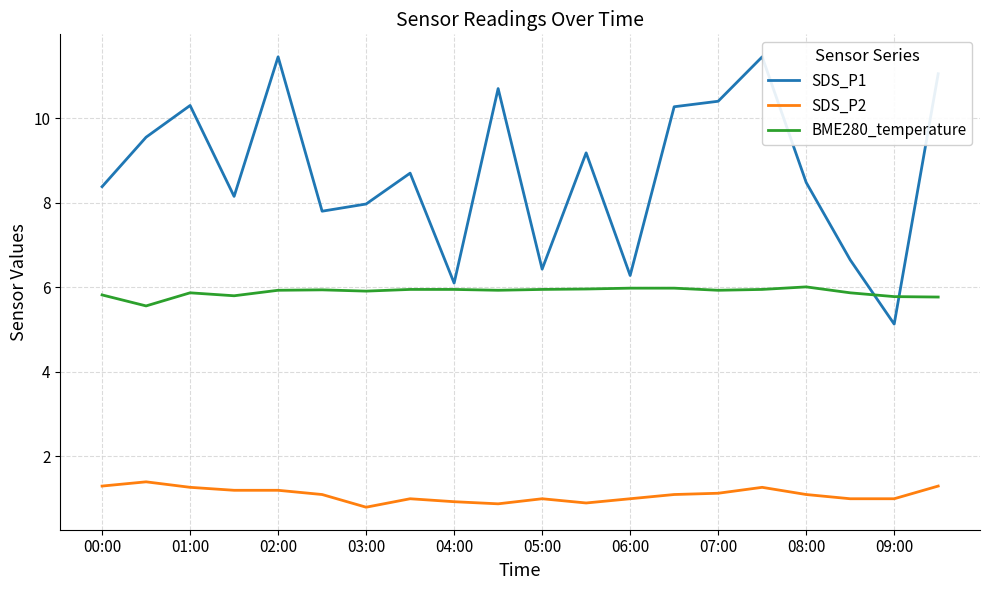

True or false: BME280_temperature and SDS_P2 intersect in this chart.

False